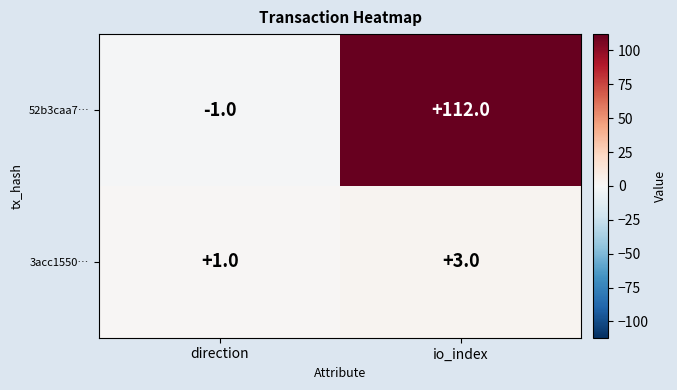

Reading left to right, what are all the values shown in this chart?

52b3caa7…: -1	112
3acc1550…: 1	3